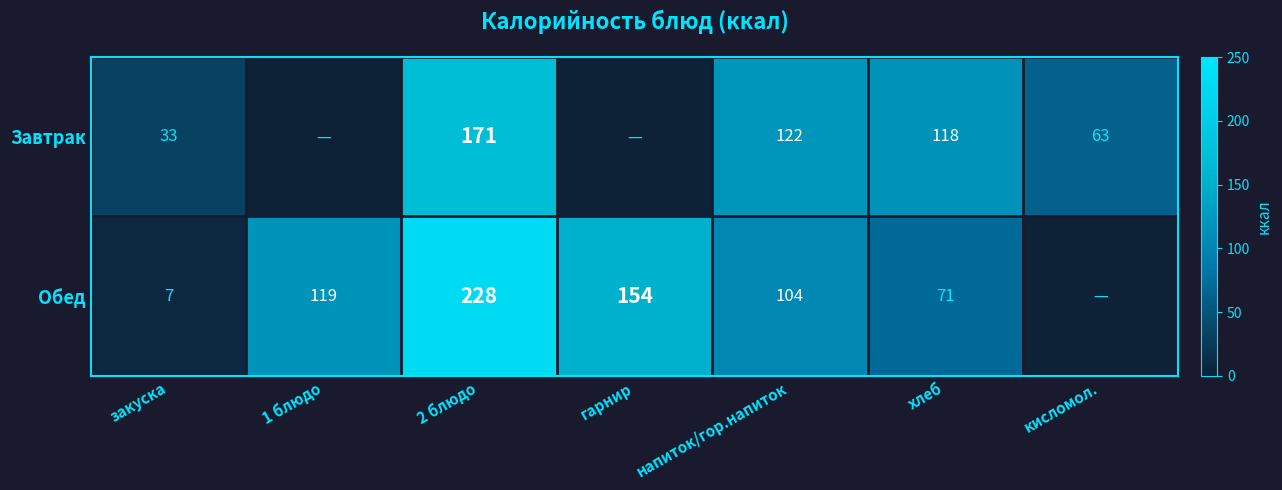

Is it true that Обед equals 9 at закуска?

False